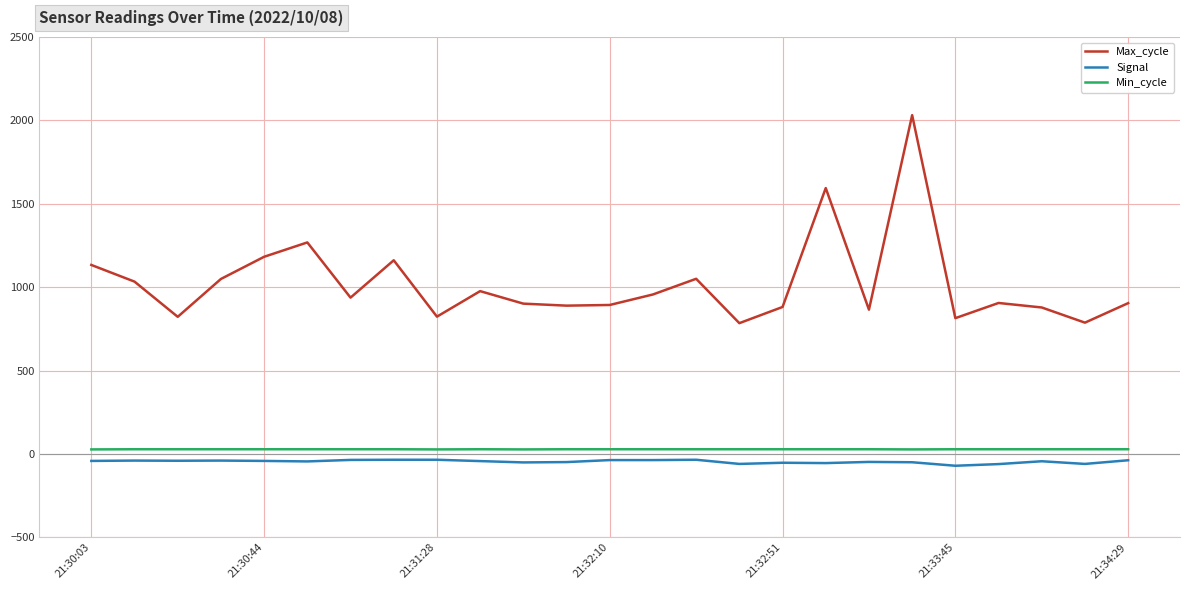

What is the smallest value displayed?

-71